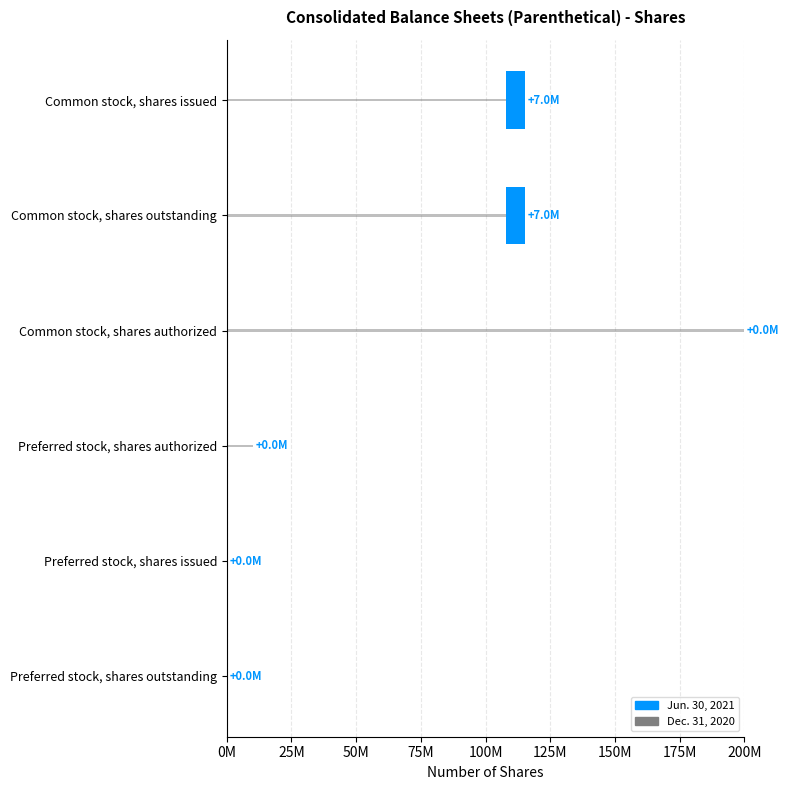

Does the chart contain stacked bars?

No